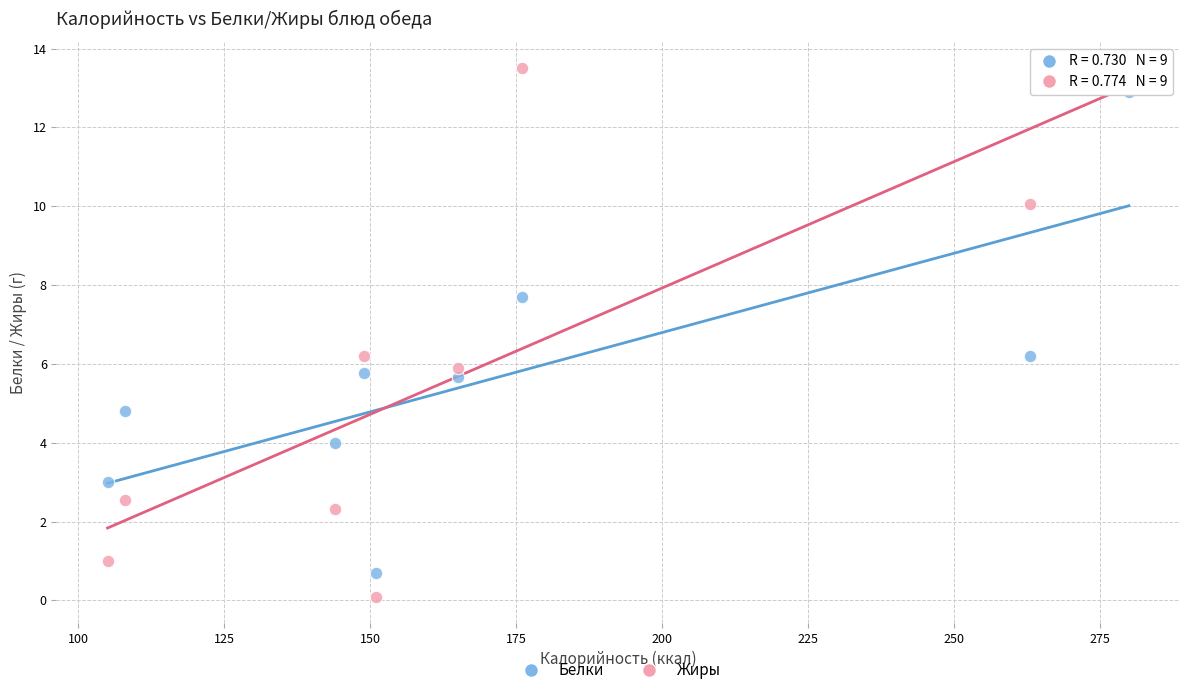

Which series reaches the minimum Y coordinate?

Жиры